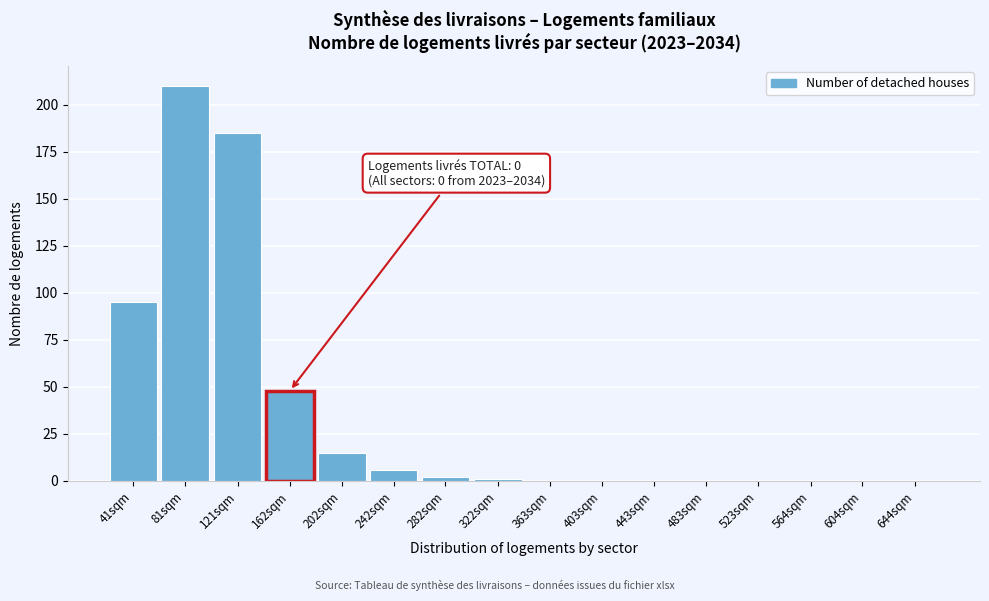

Reading left to right, list all the values displayed in this chart.

41sqm=95	81sqm=210	121sqm=185	162sqm=48	202sqm=15	242sqm=6	282sqm=2	322sqm=1	363sqm=0	403sqm=0	443sqm=0	483sqm=0	523sqm=0	564sqm=0	604sqm=0	644sqm=0